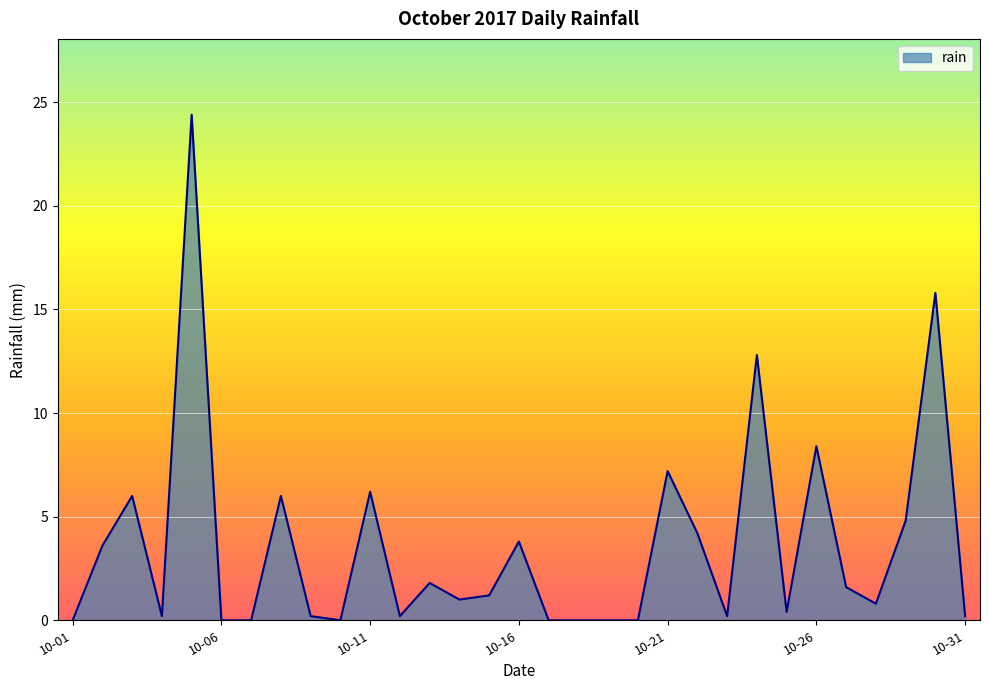

What is the maximum value shown in the chart?

24.4